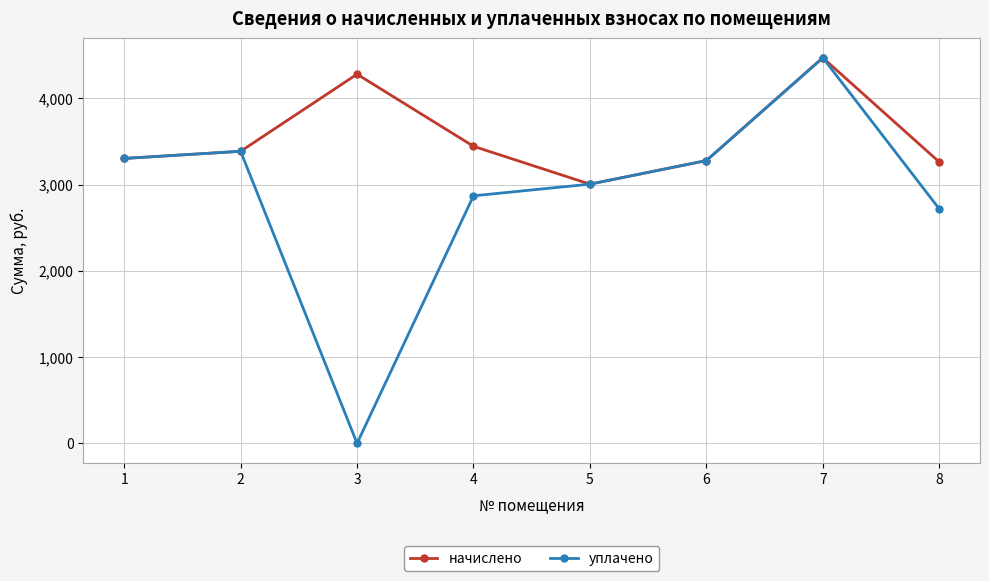

What is the value of the уплачено point at the 4th from the left?

2870.4